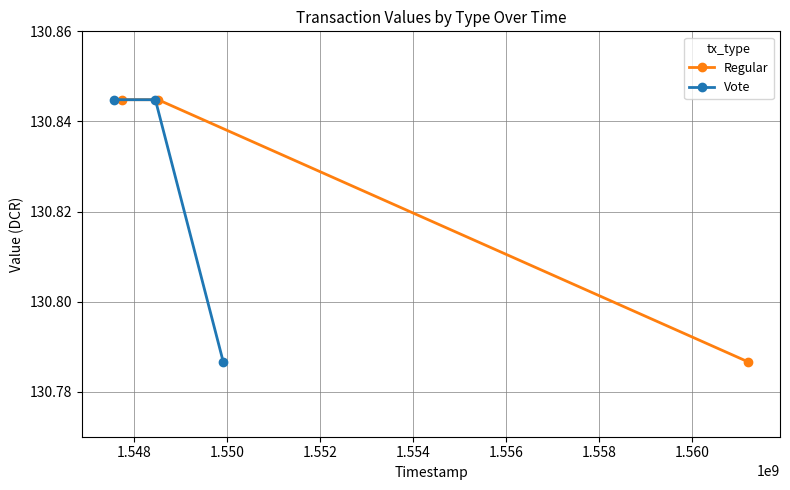

What is the value of the Vote point at the 2nd from the left?

130.8